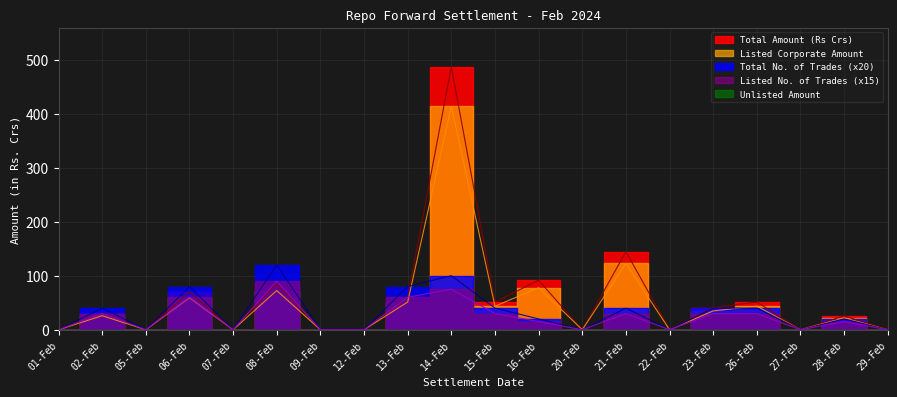

What is the average value of the Listed Corporate Amount series?

48.3